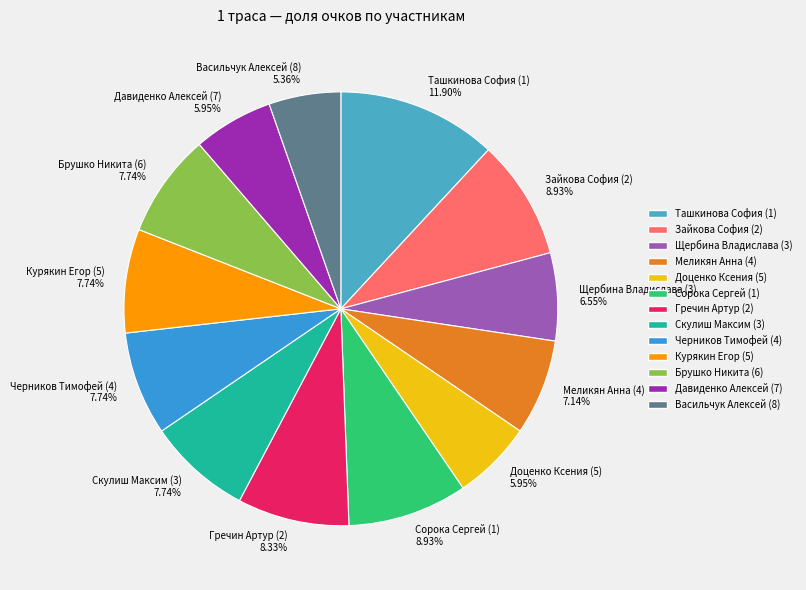

To the nearest percent, what is the average slice percentage?

8%